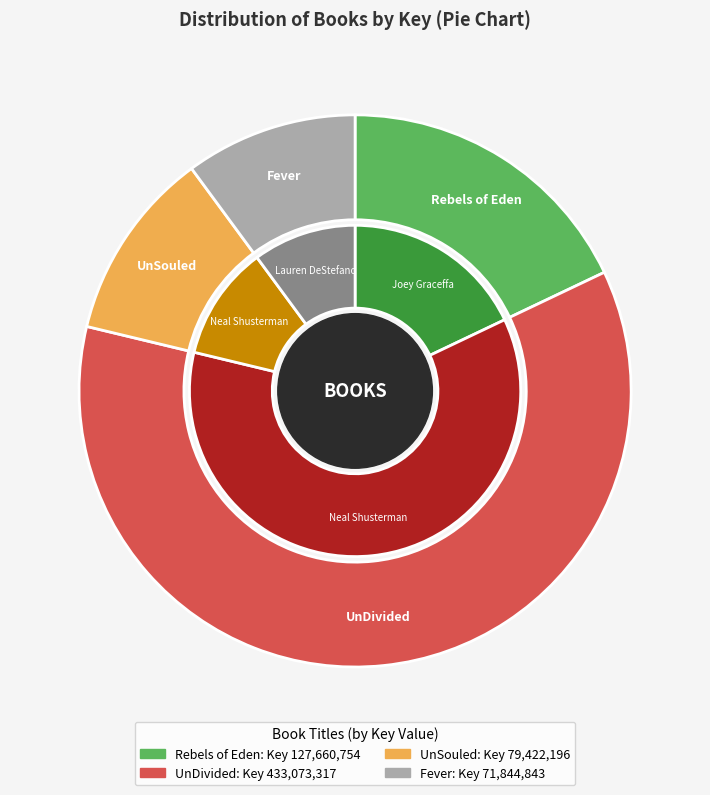

To the nearest percent, what portion does Rebels of Eden represent?

18%